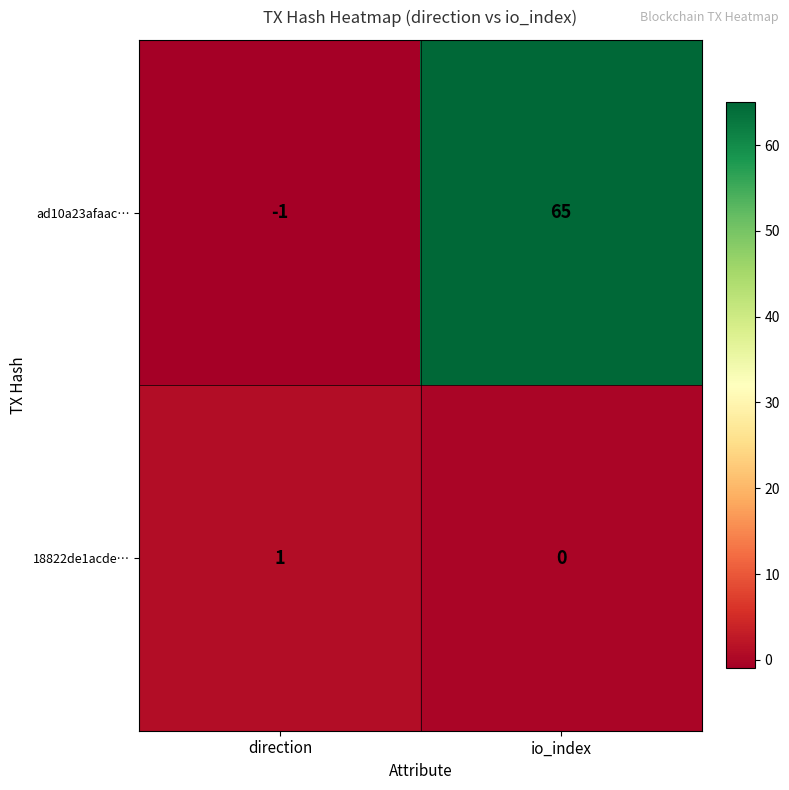

Is it true that 18822de1acde… equals 0 at io_index?

True